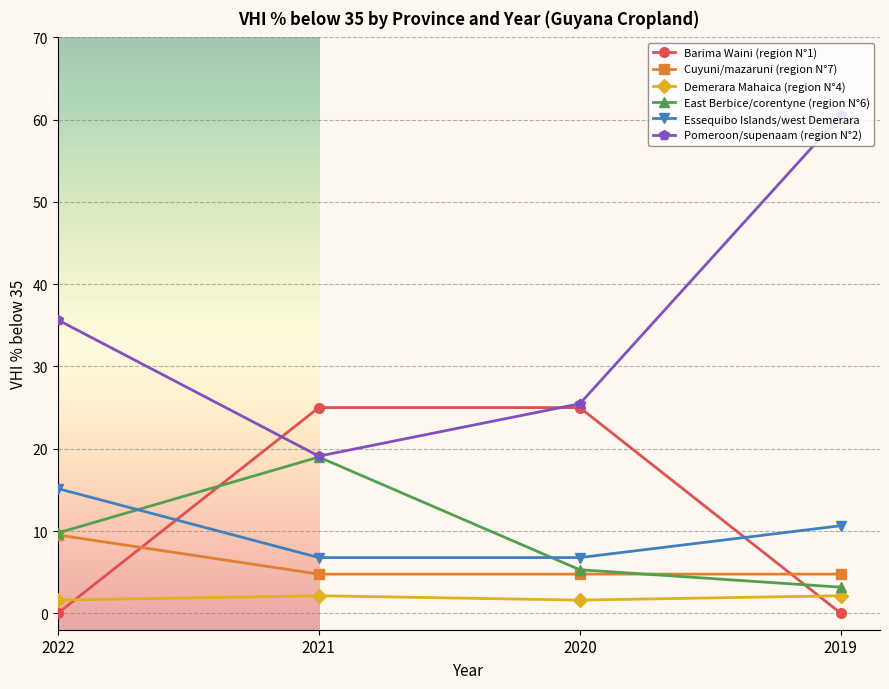

True or false: Demerara Mahaica (region N°4) has more than 1 points higher than both neighbors.

False